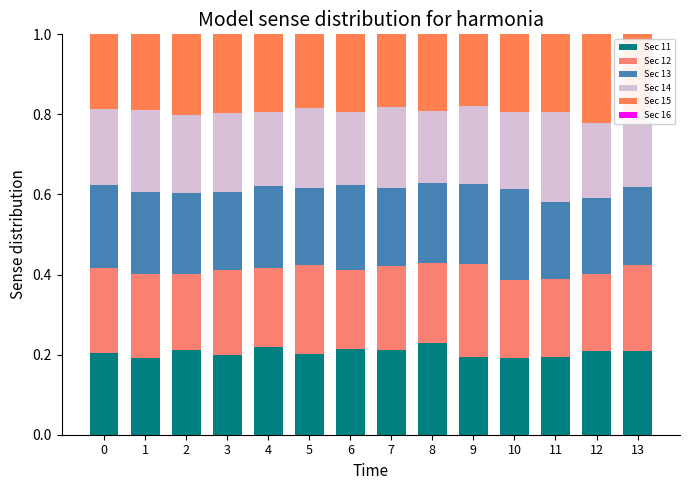

Is it true that Sec 12 equals 0.2 at 7?

True